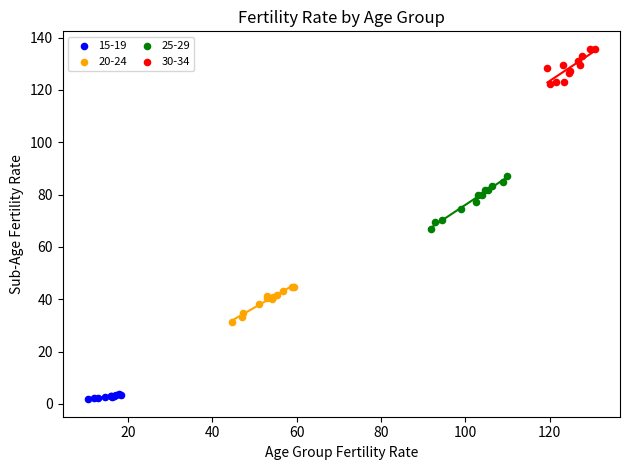

Which series reaches the minimum Y coordinate?

15-19